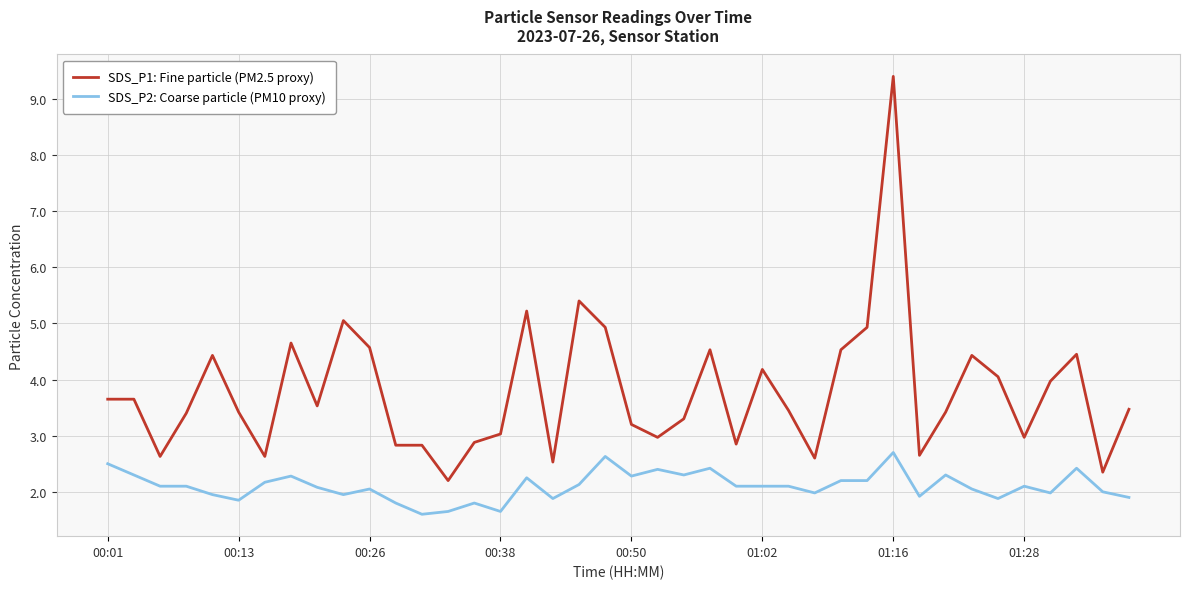

True or false: SDS_P1: Fine particle (PM2.5 proxy) and SDS_P2: Coarse particle (PM10 proxy) cross at least once.

False